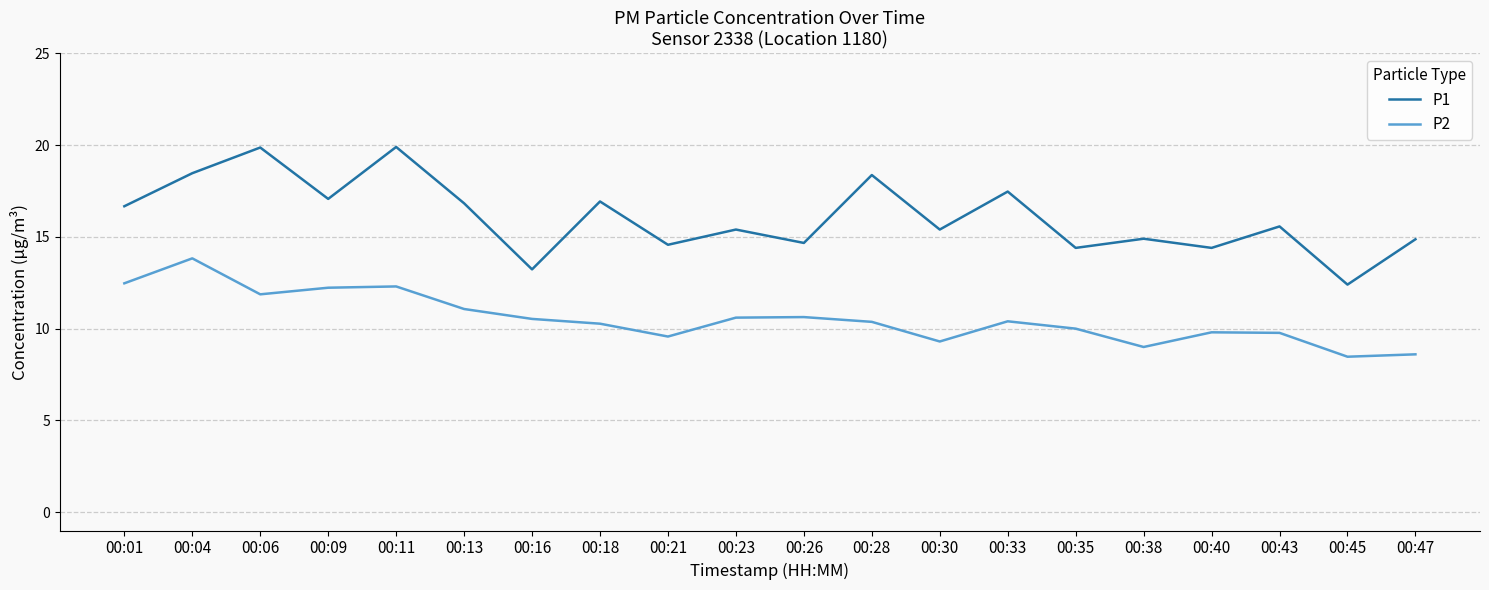

True or false: P2 and P1 intersect in this chart.

False